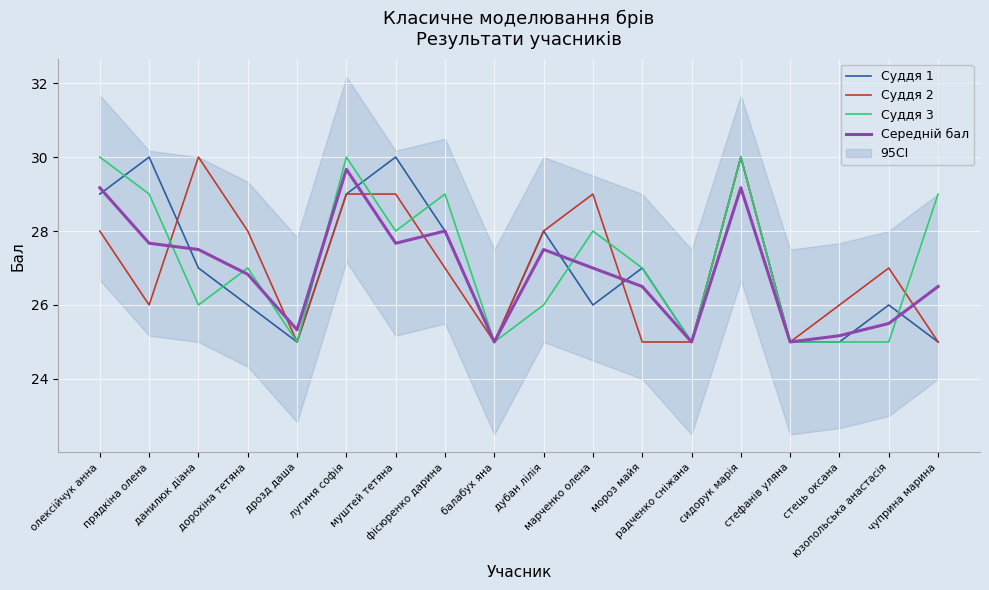

In Суддя 1, how many points are lower than both neighbors (excluding endpoints)?

4